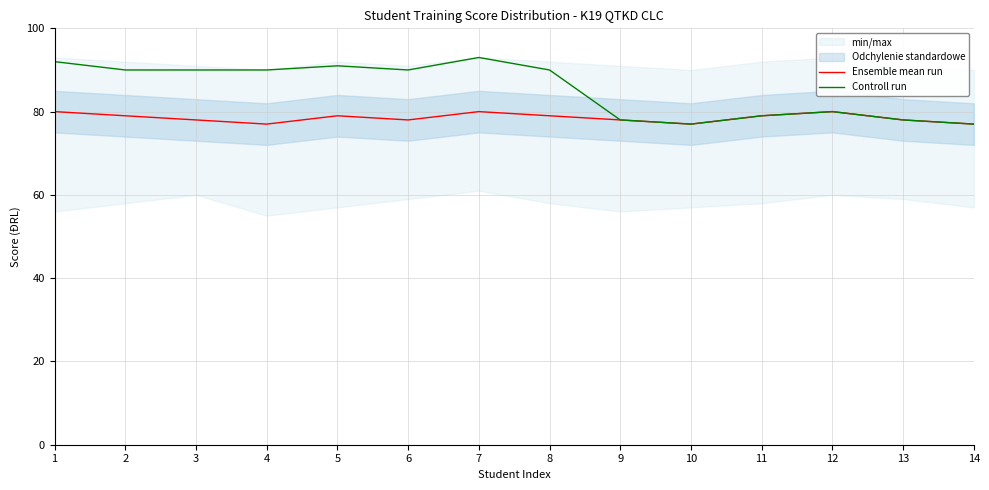

Which series has the largest range (max minus min)?

Controll run